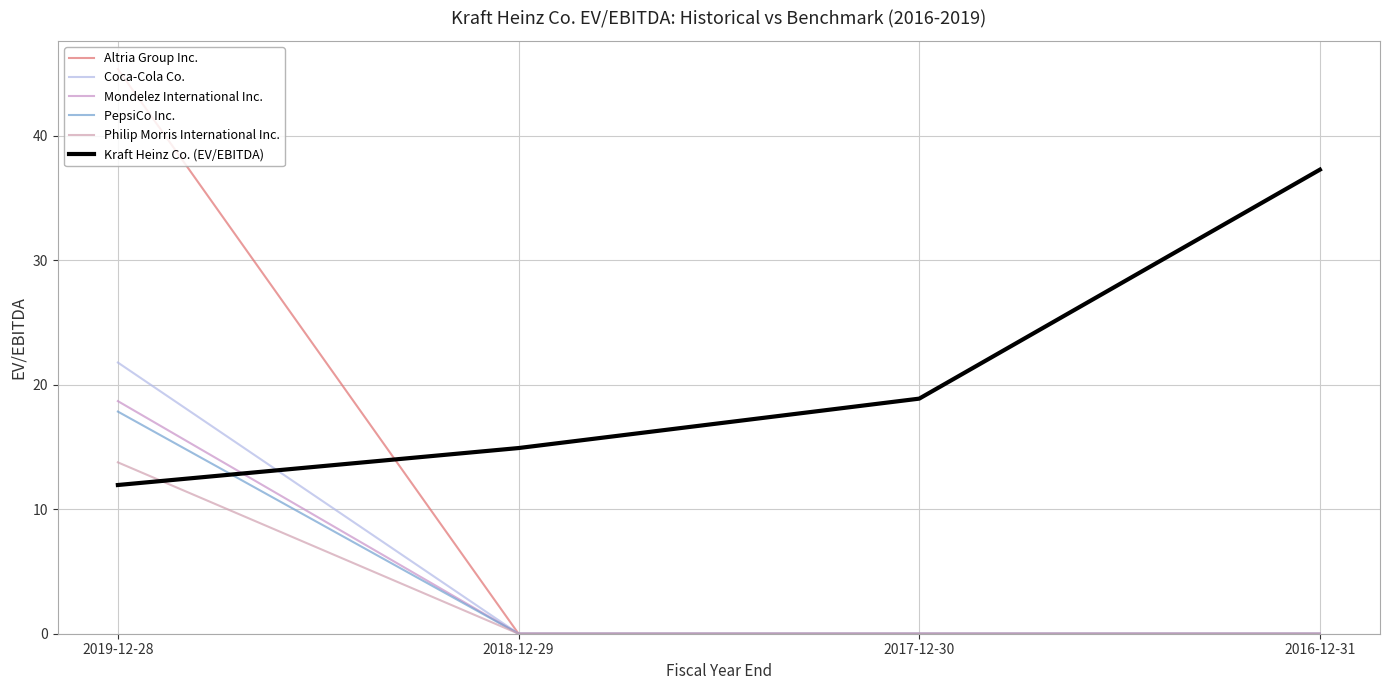

What is the sum of all Philip Morris International Inc. values?

13.8